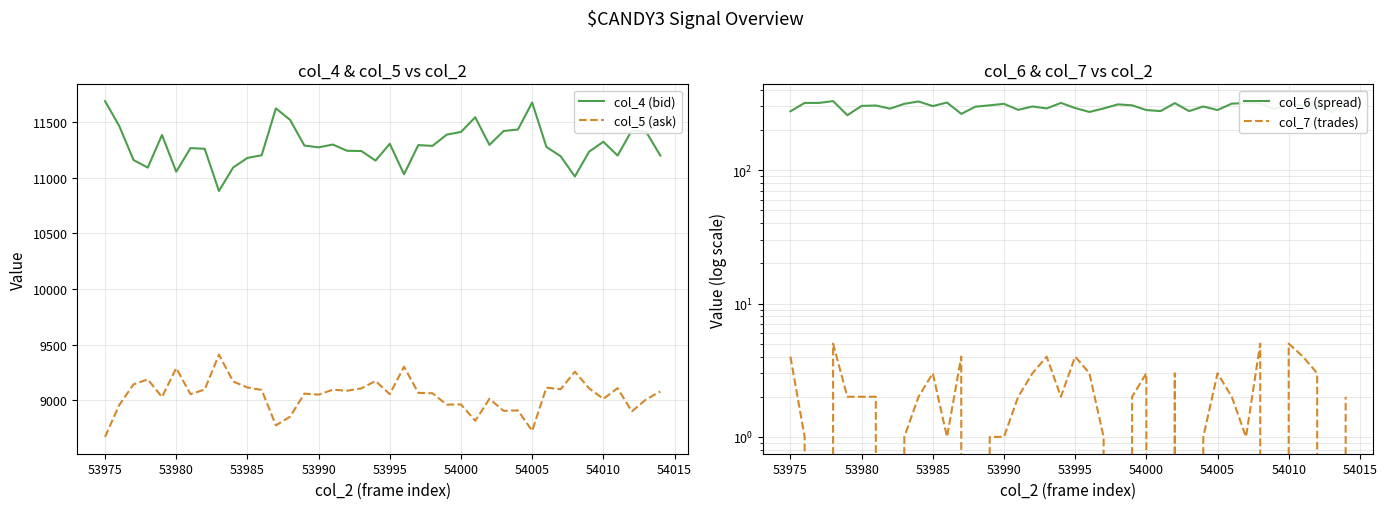

The col_4 (bid) series shows 11177 at 53985. True or false?

True